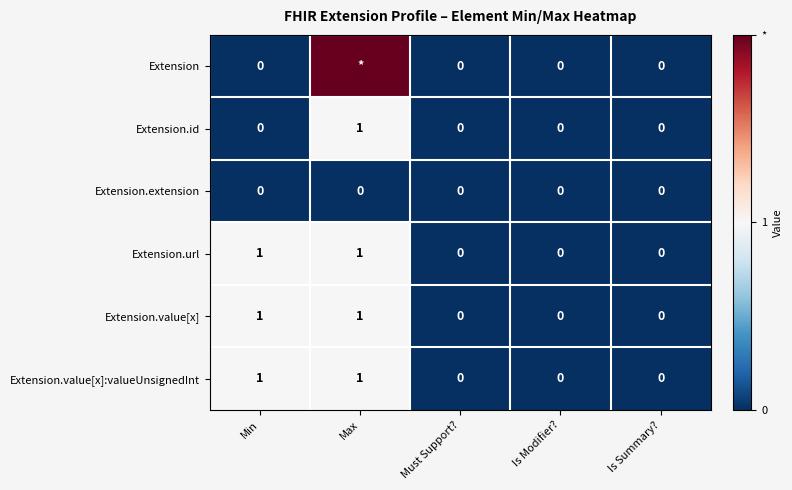

Is the value of Extension.value[x]:valueUnsignedInt at Is Modifier? greater than the value of Extension.value[x] at Min?

No